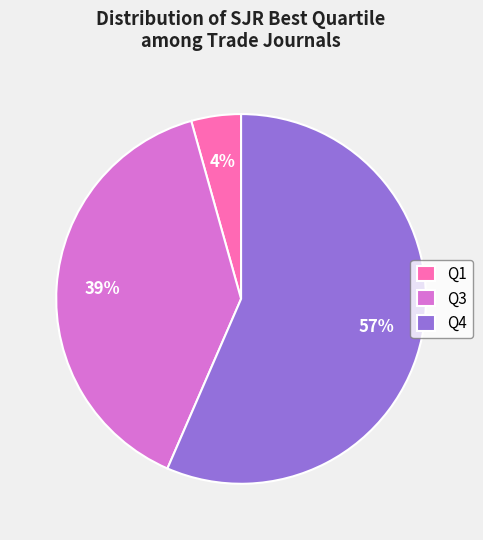

Is Q1 the majority of the pie?

No